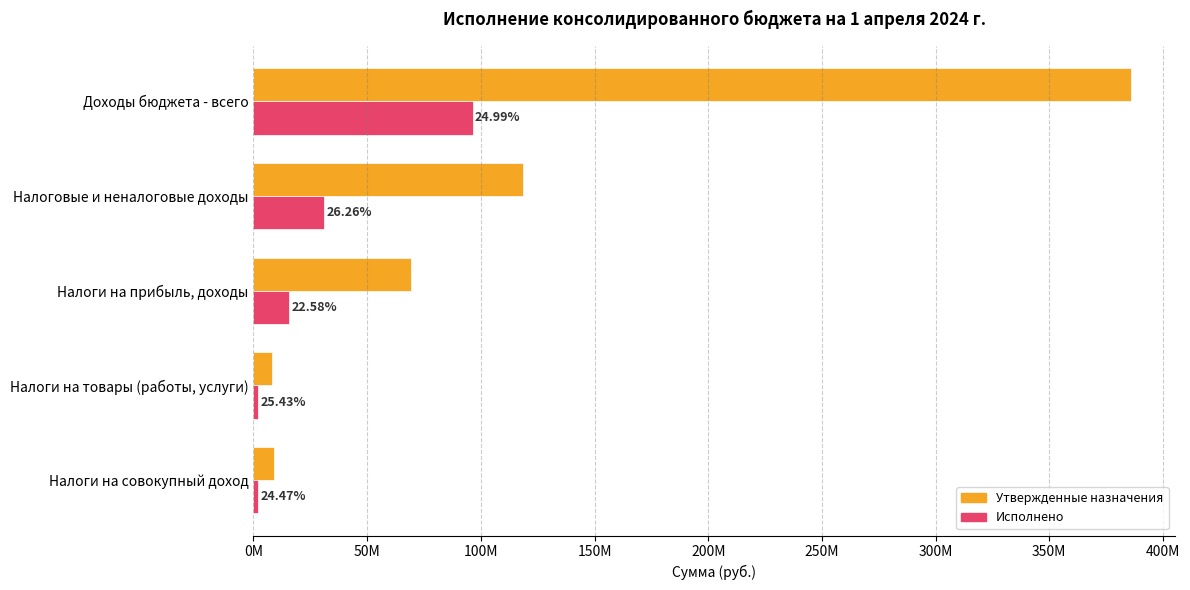

Which series has the largest total across all categories?

Утвержденные назначения